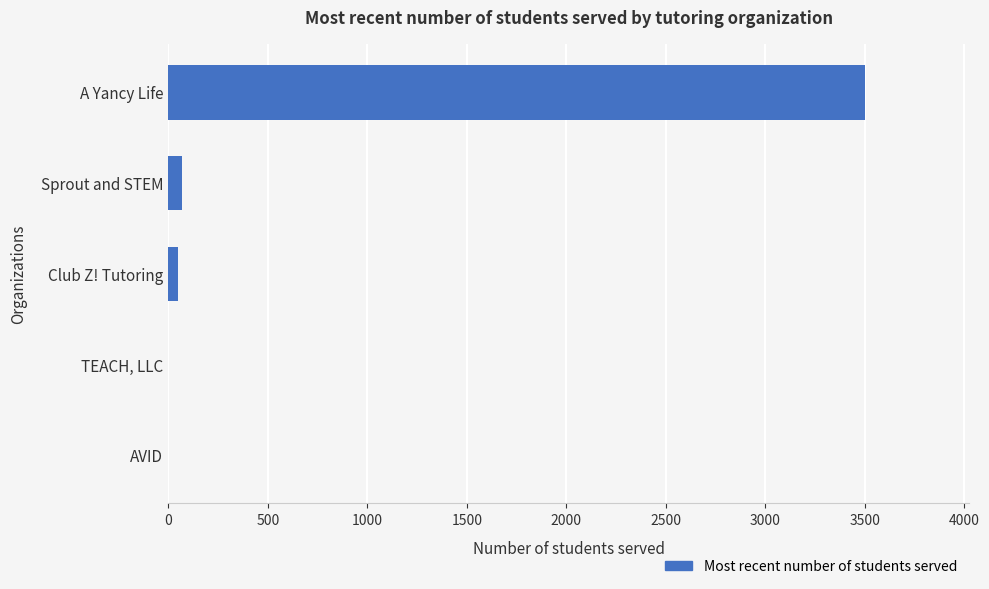

What is the sum of the values at TEACH, LLC and A Yancy Life?

3500